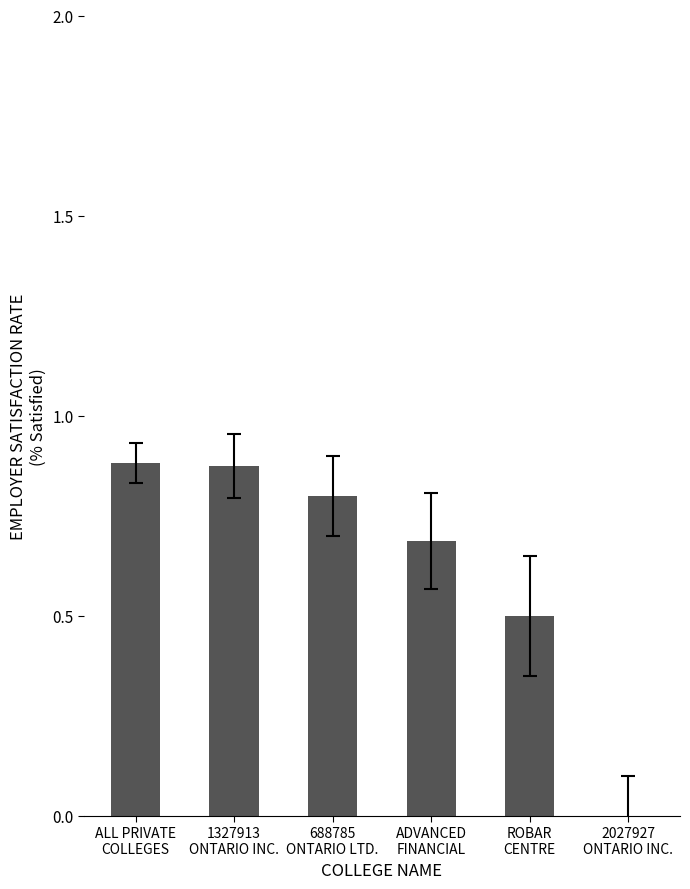

Between 1327913
ONTARIO INC. and 2027927
ONTARIO INC., which is larger?

1327913
ONTARIO INC.